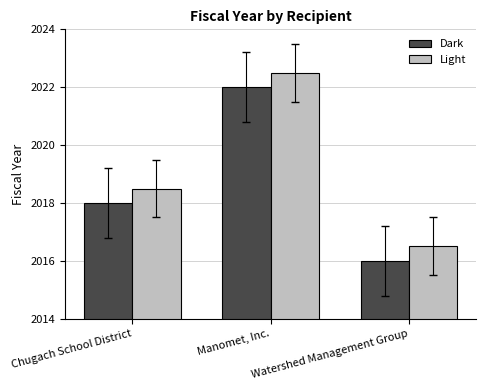

At Manomet, Inc., list the series in order from smallest to largest.

Dark, Light